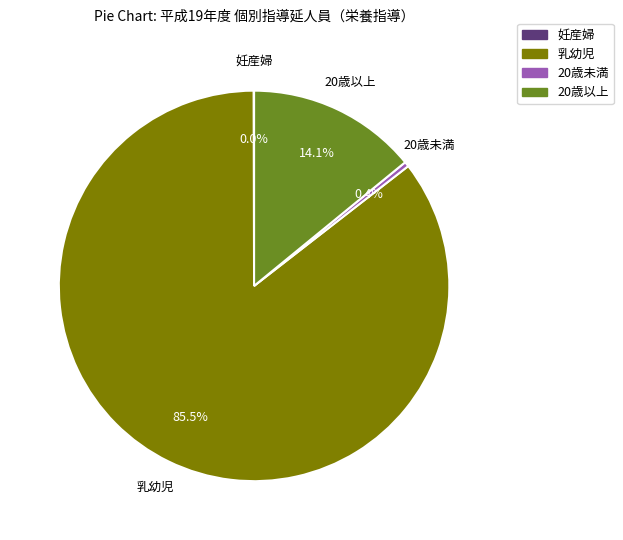

Between 20歳以上 and 20歳未満, which is larger?

20歳以上